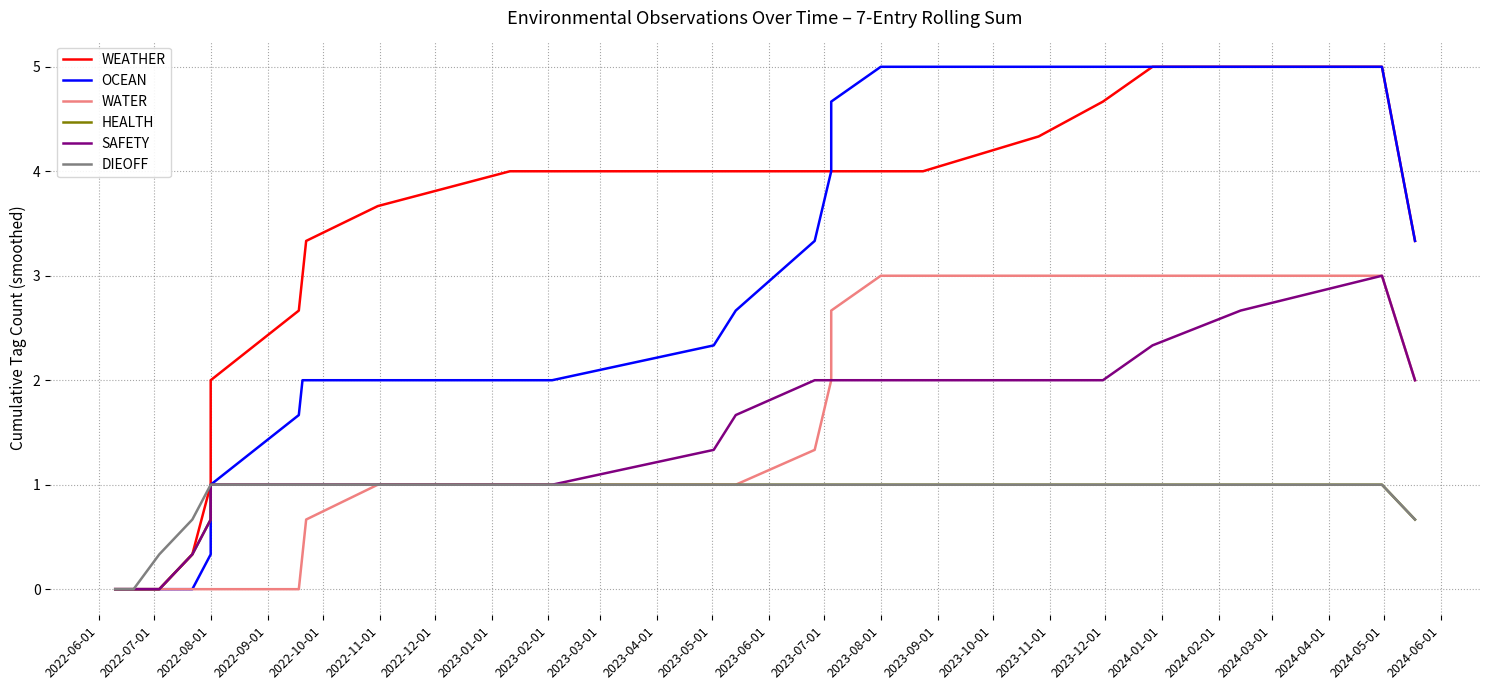

How many values in the OCEAN series are below 2?

7